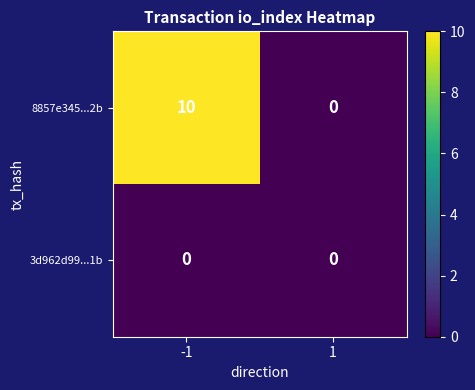

Count the number of categories in the chart.

2